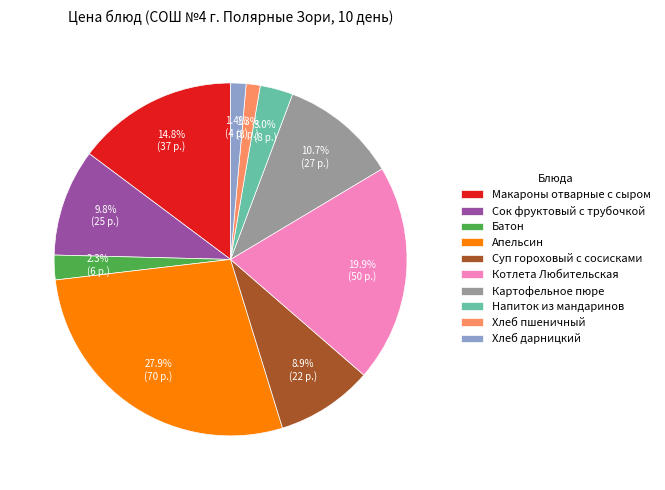

To the nearest percent, what is the average slice percentage?

10%